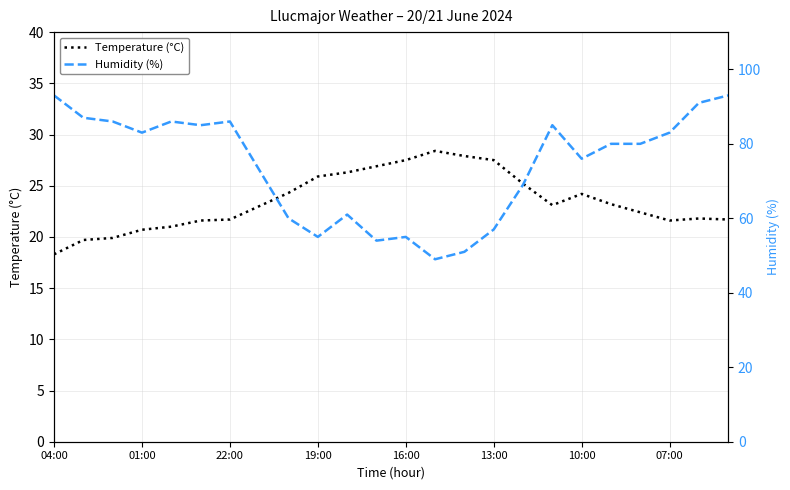

At which category does the chart reach its peak across all series?

04:00